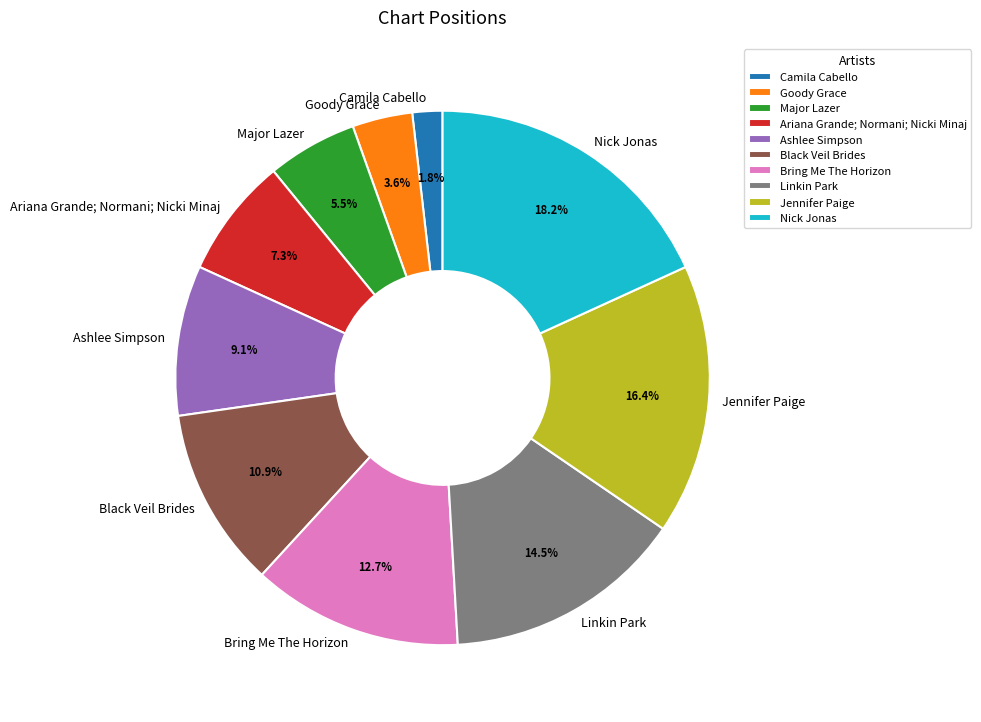

The Linkin Park slice represents 4% of the pie. True or false?

False